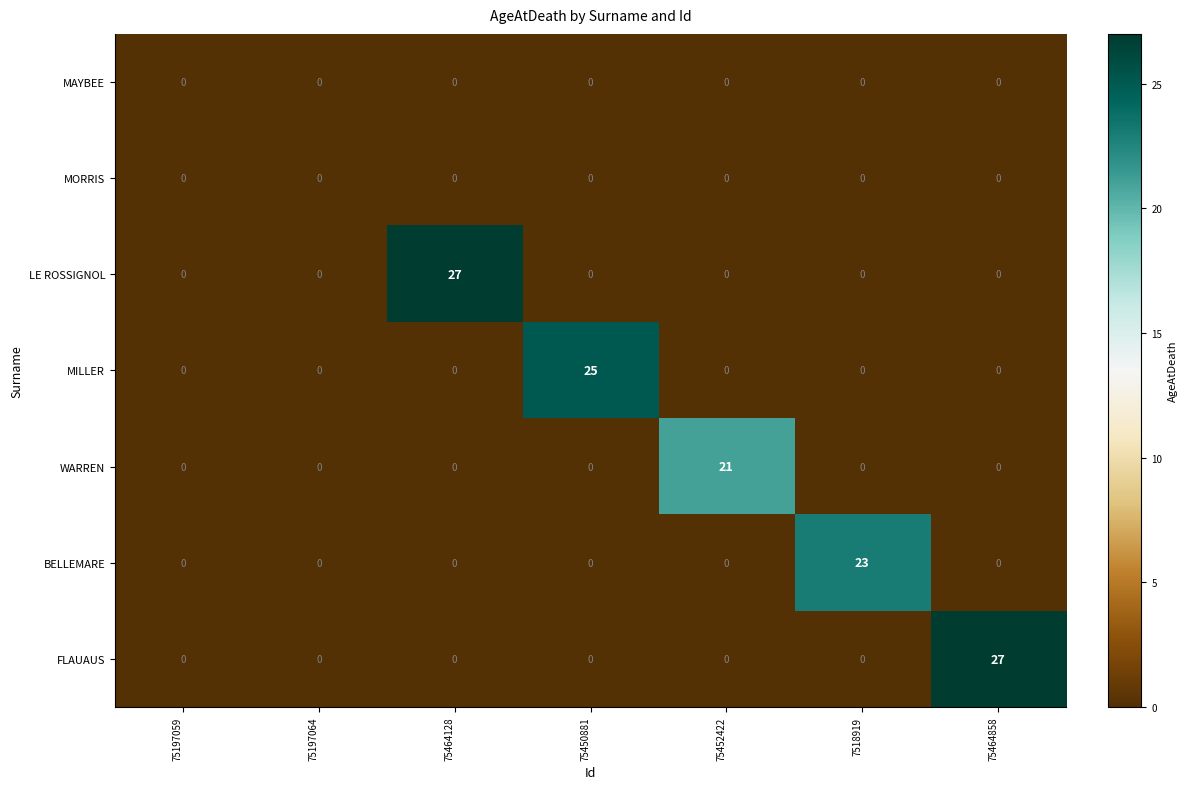

Which series changed the most between 75452422 and 7518919?

BELLEMARE